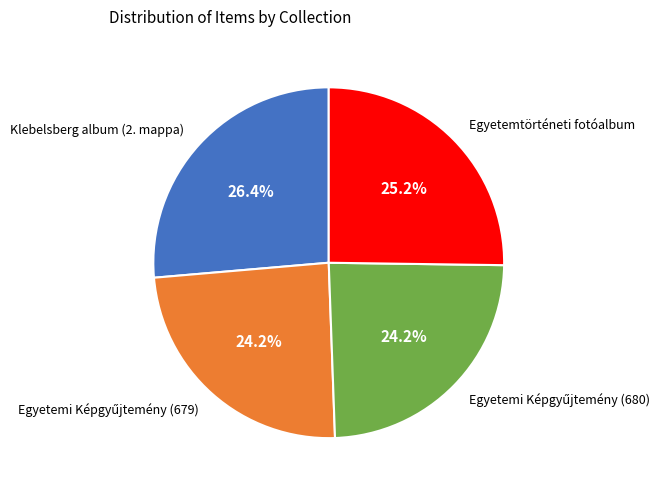

Does any single category account for the majority?

No